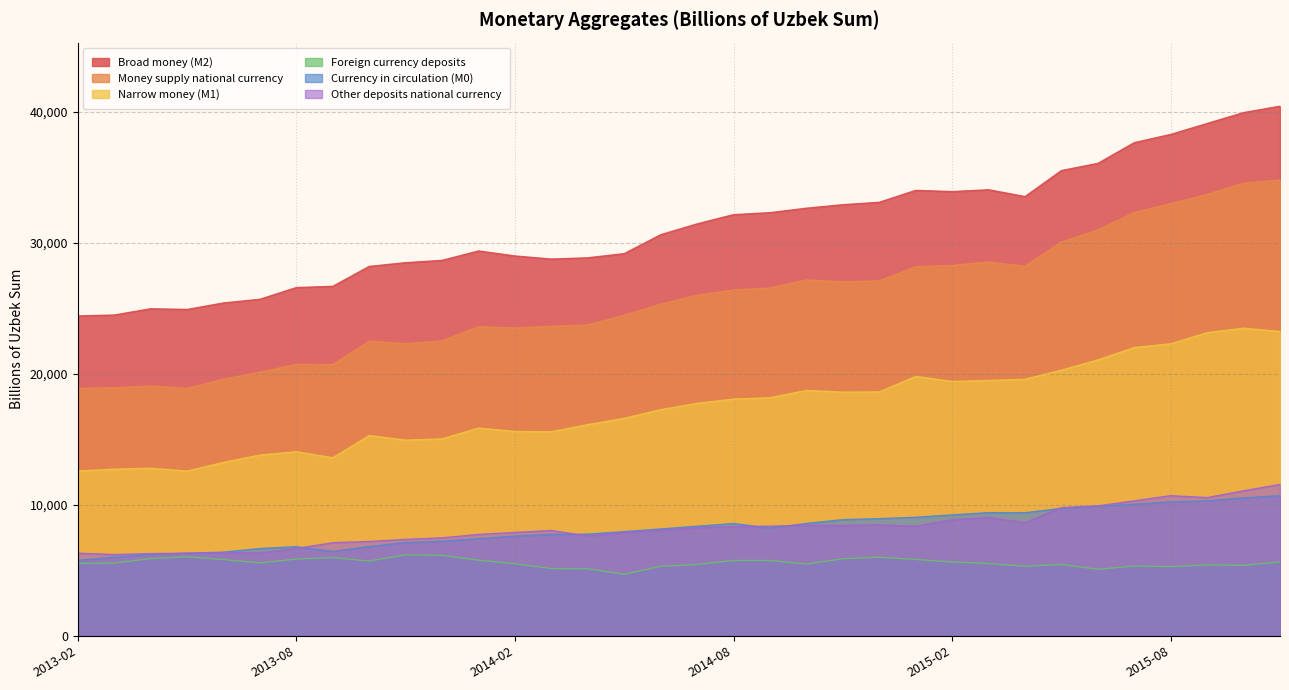

At which label does Broad money (M2) first exceed 31464?

2014-07